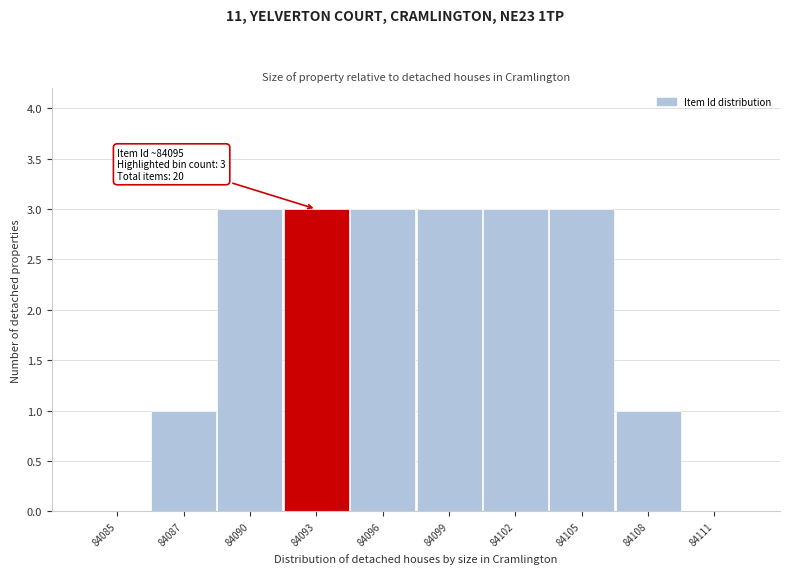

Reading right to left, list all the values displayed in this chart.

84111=0	84108=1	84105=3	84102=3	84099=3	84096=3	84093=3	84090=3	84087=1	84085=0